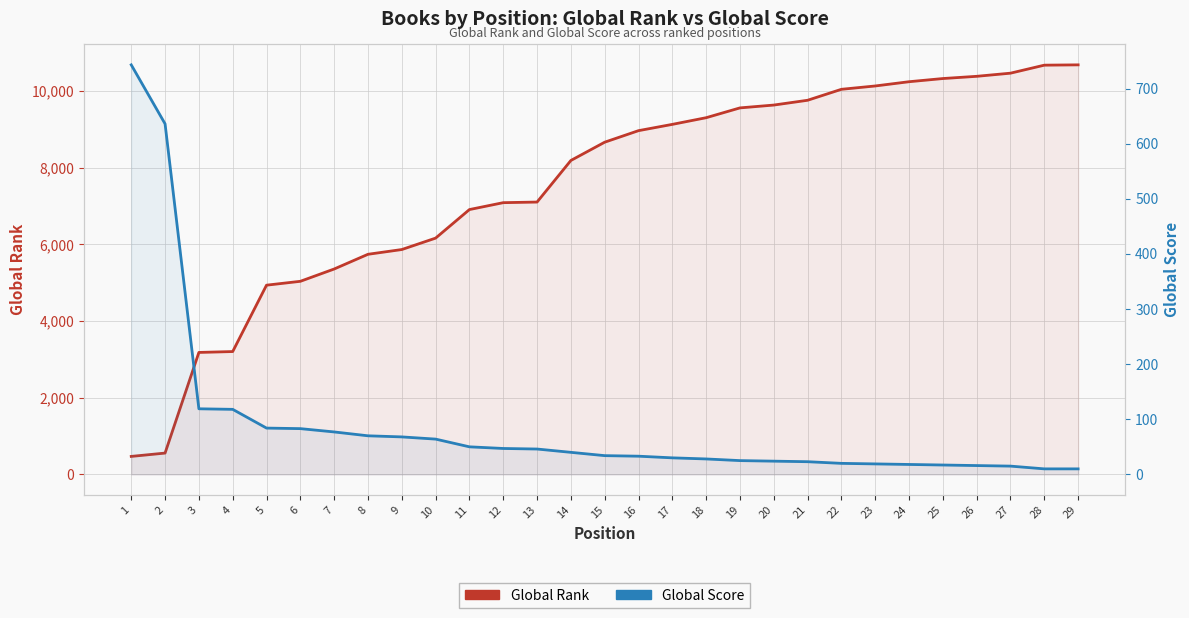

Reading right to left, transcribe all the data shown in this chart.

Global Rank: 10686	10678	10469	10387	10329	10246	10135	10048	9762	9637	9563	9307	9133	8969	8668	8191	7106	7090	6910	6165	5867	5743	5359	5038	4937	3205	3182	556	469
Global Score: 10	10	15	16	17	18	19	20	23	24	25	28	30	33	34	40	46	47	50	64	68	70	77	83	84	118	119	636	743